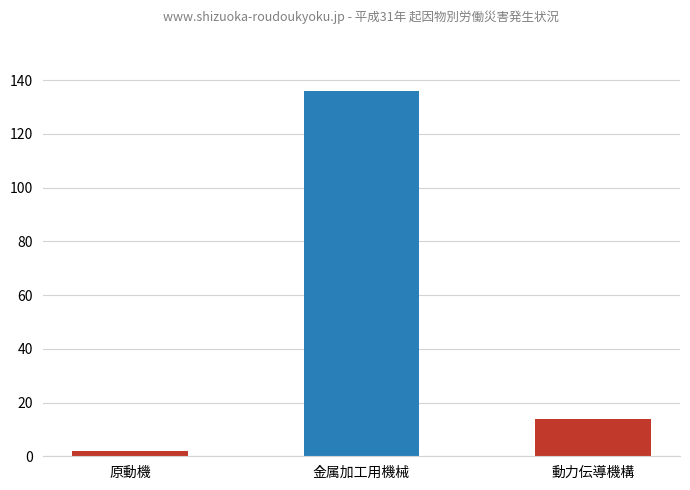

What is the sum of the values at 動力伝導機構 and 原動機?

16